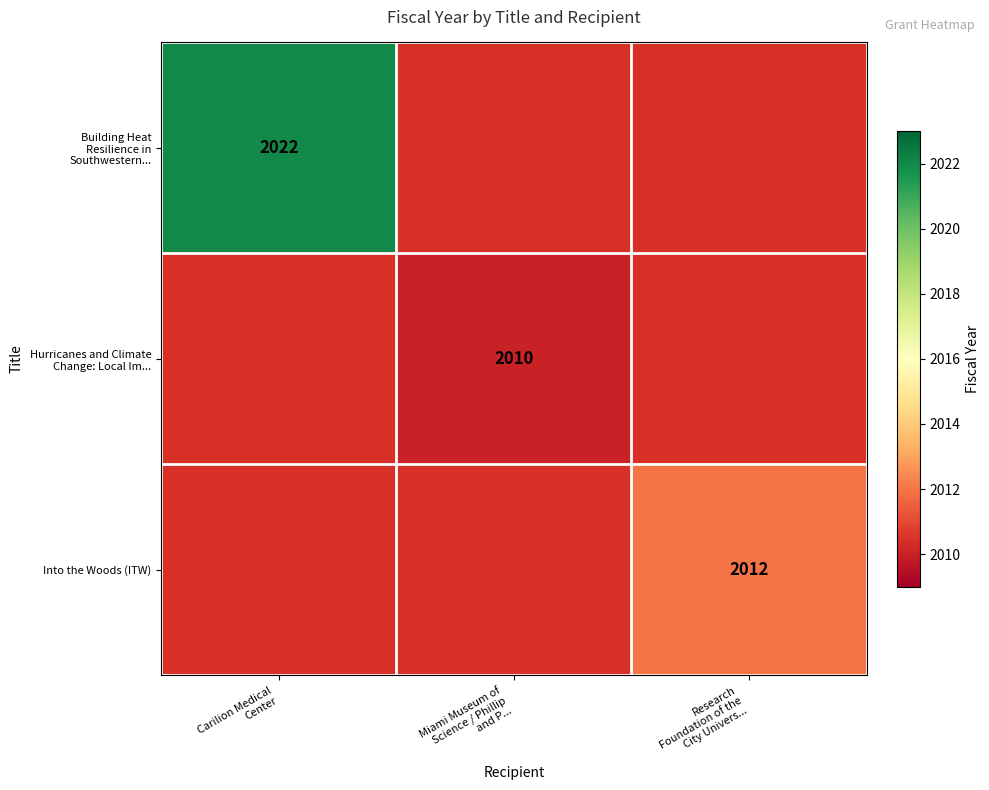

Between Miami Museum of
Science / Phillip
and P... and Research
Foundation of the
City Univers..., which is larger?

Research
Foundation of the
City Univers...